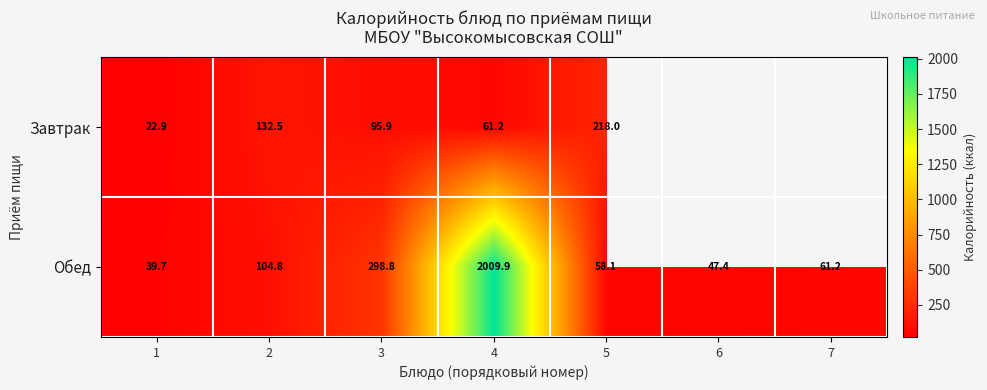

Which label corresponds to the largest value in the chart?

4